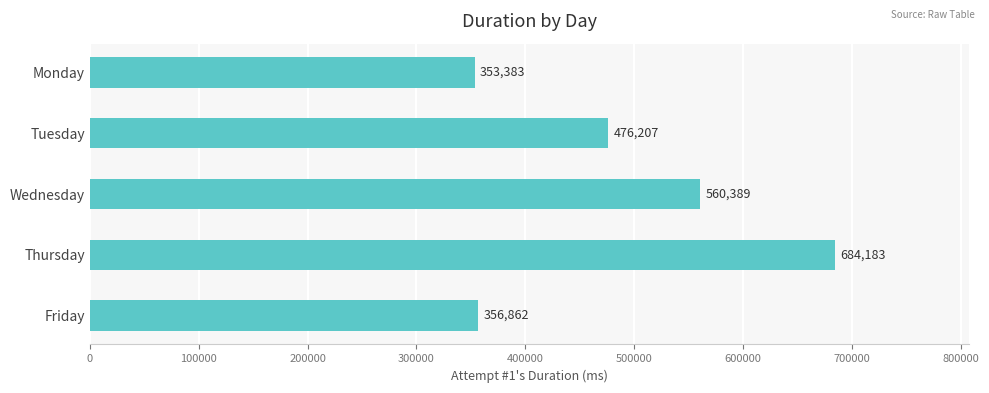

What is the value of the 3rd bar from the top?

560389